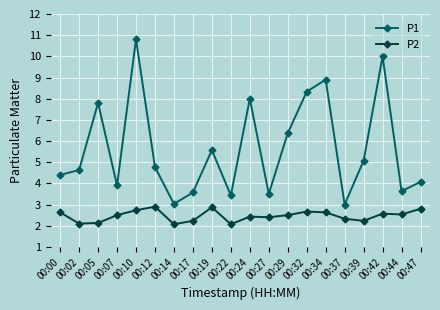

What is the value of the P1 point at the 18th from the left?

10.0